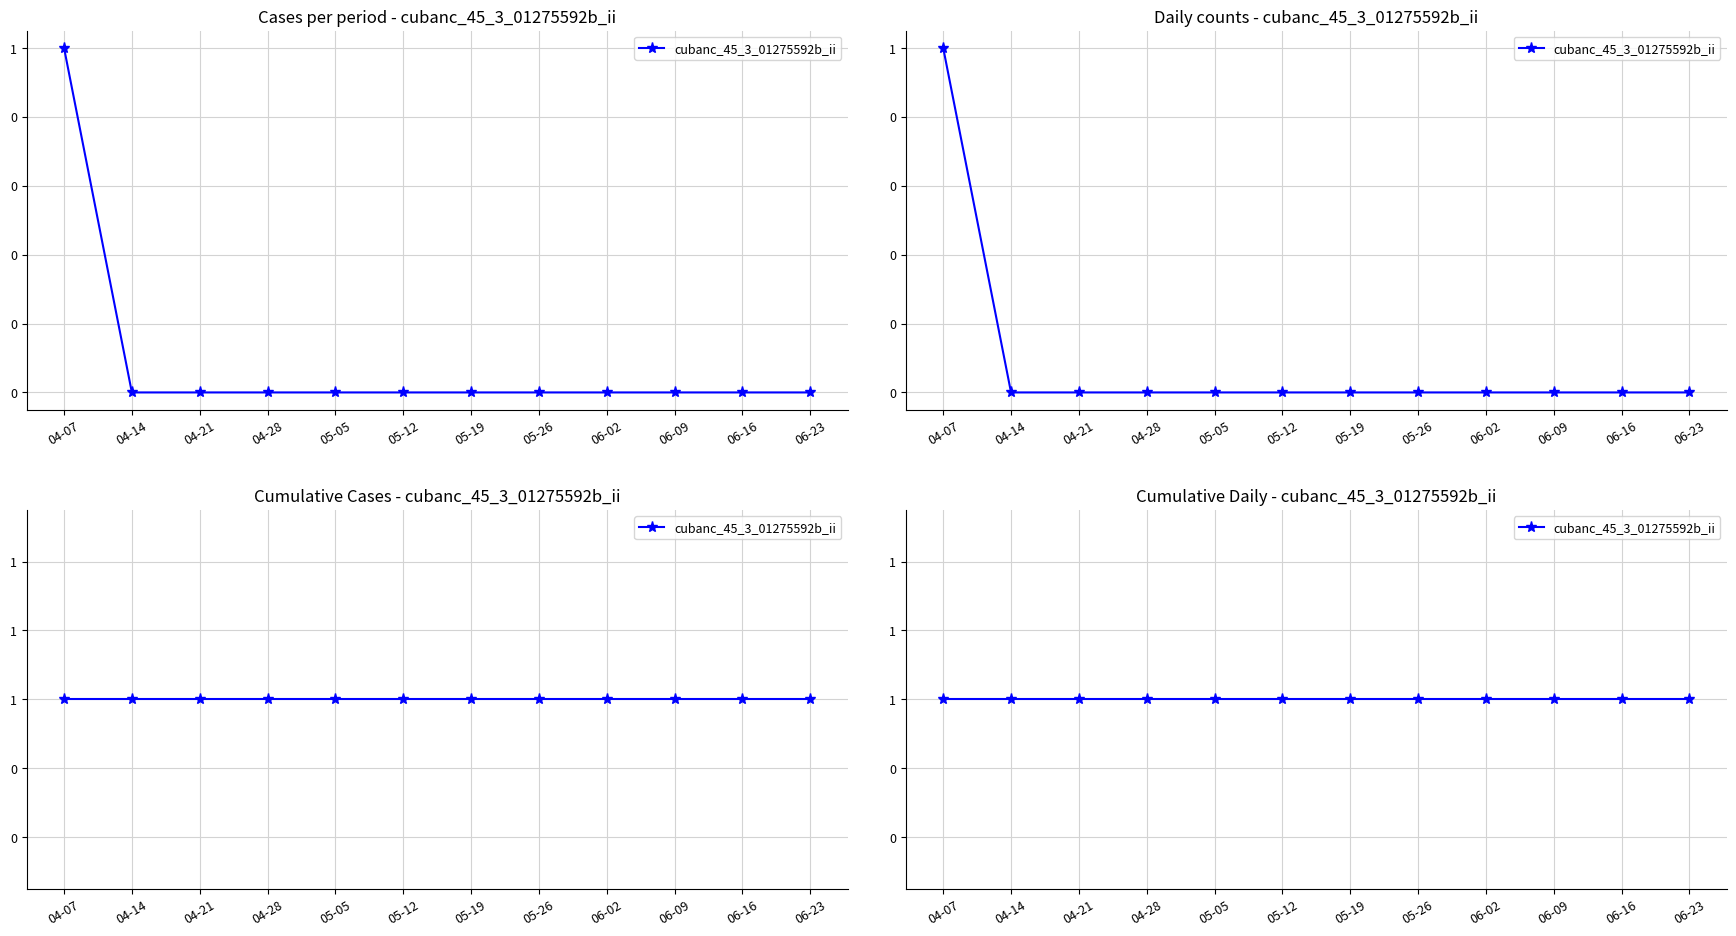

Which has a higher value, 05-12 or 05-26?

05-12